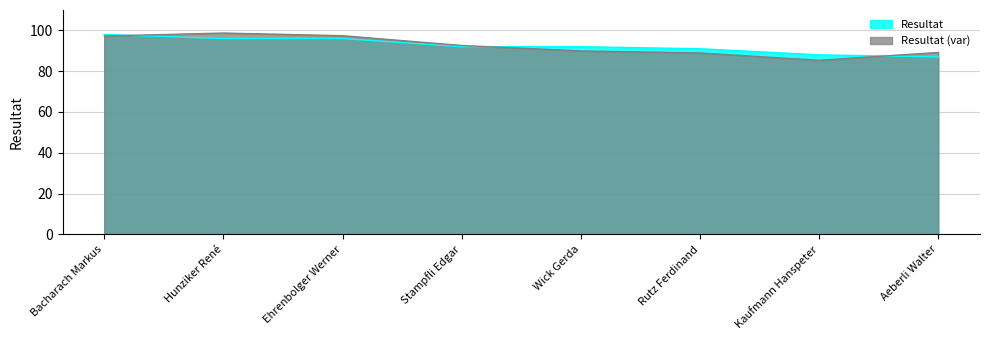

What is the label of the 5th point from the left?

Wick Gerda